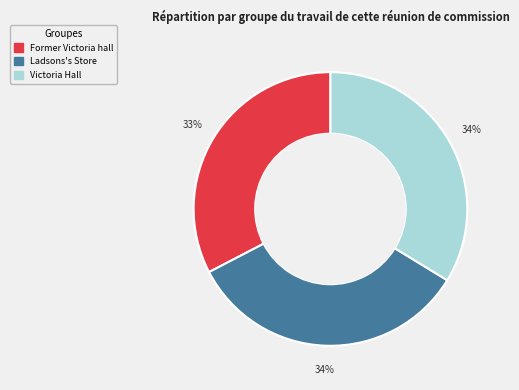

Which slice is the smallest?

Former Victoria hall